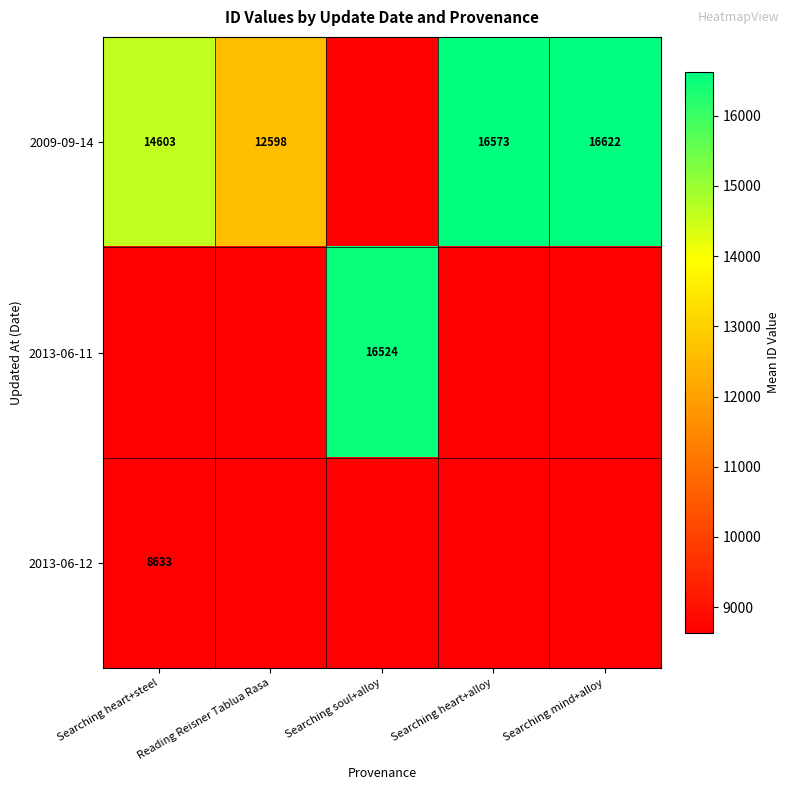

At how many categories does at least one series exceed 12658?

4